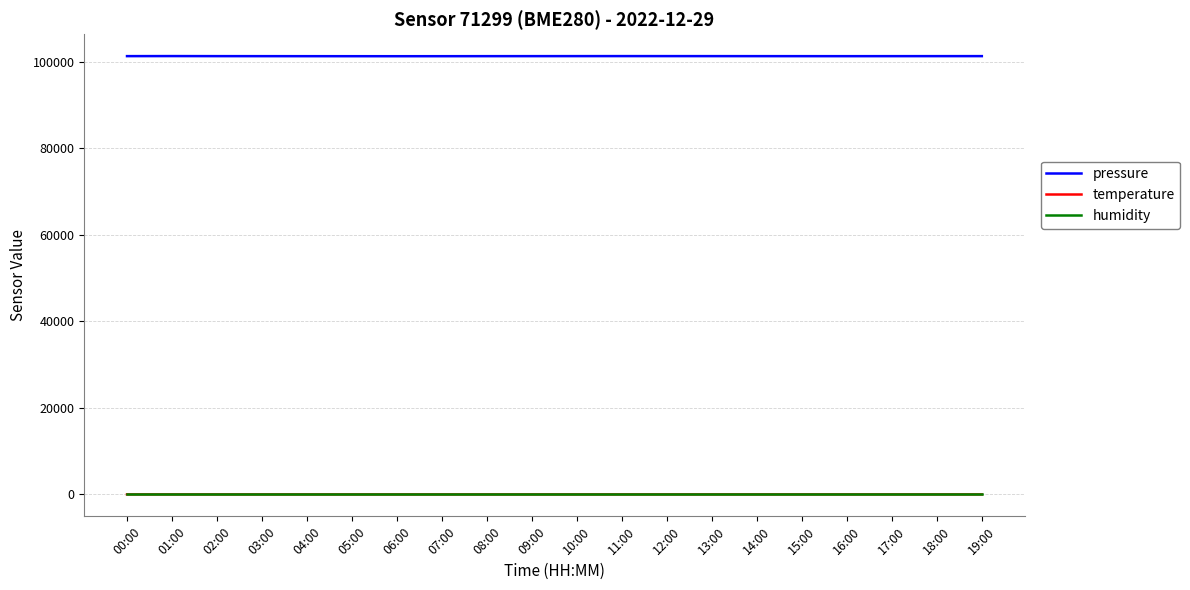

Which series has the widest spread of values?

pressure